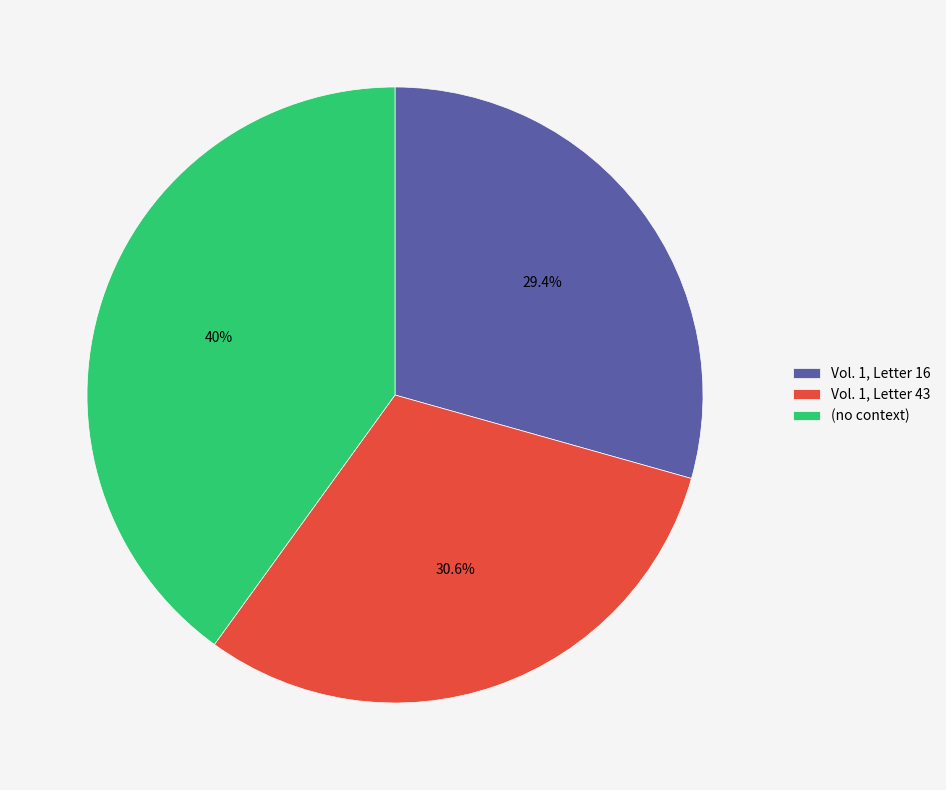

Rank the categories by value from highest to lowest.

(no context), Vol. 1, Letter 43, Vol. 1, Letter 16